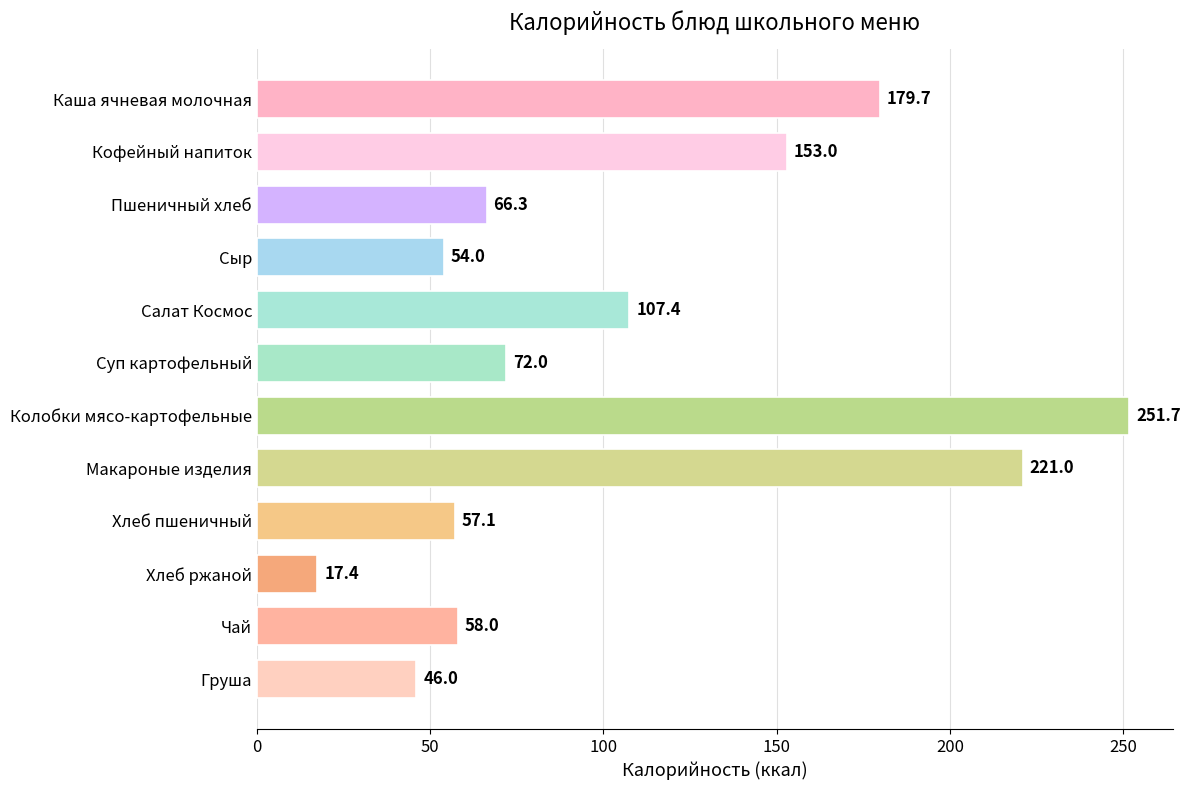

Rank the categories by value from lowest to highest.

Хлеб ржаной, Груша, Сыр, Хлеб пшеничный, Чай, Пшеничный хлеб, Суп картофельный, Салат Космос, Кофейный напиток, Каша ячневая молочная, Макароные изделия, Колобки мясо-картофельные